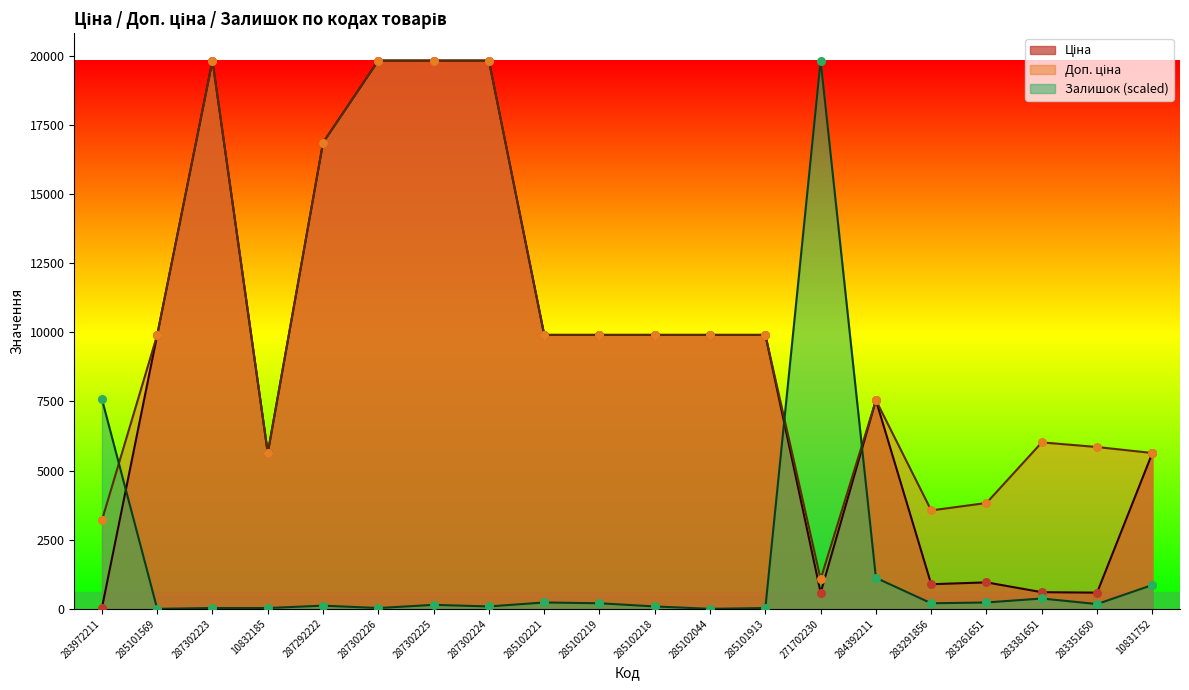

Which series reaches the minimum Y coordinate?

Залишок